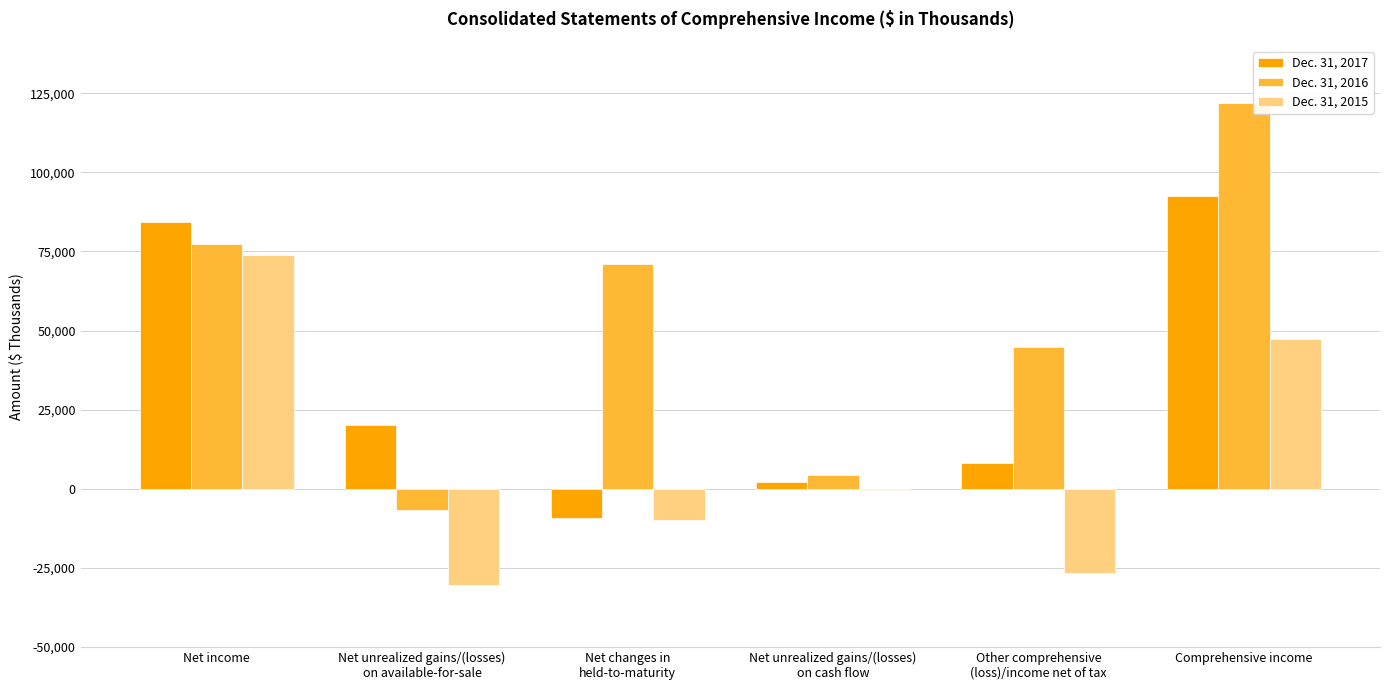

Read the Dec. 31, 2016 value at Comprehensive income, to the nearest 100.

122100